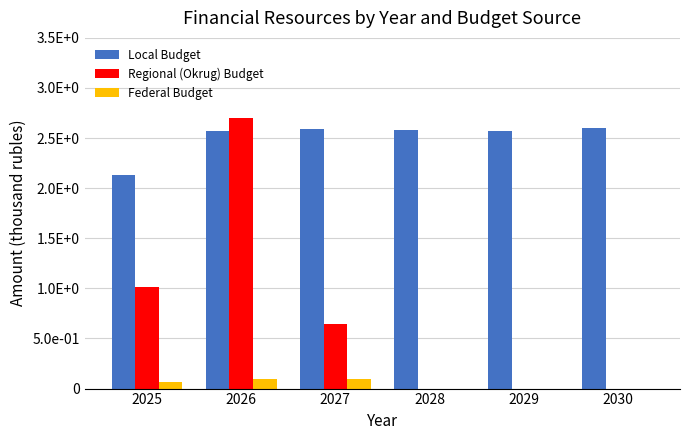

Reading left to right, list all the values displayed in this chart.

Local Budget: 213449.9	257204.6	259227.2	258326.3	257425.0	260387.5
Regional (Okrug) Budget: 101766.9	269798.3	64800.0	0.0	0.0	0.0
Federal Budget: 6618.5	9730.0	9897.2	0.0	0.0	0.0